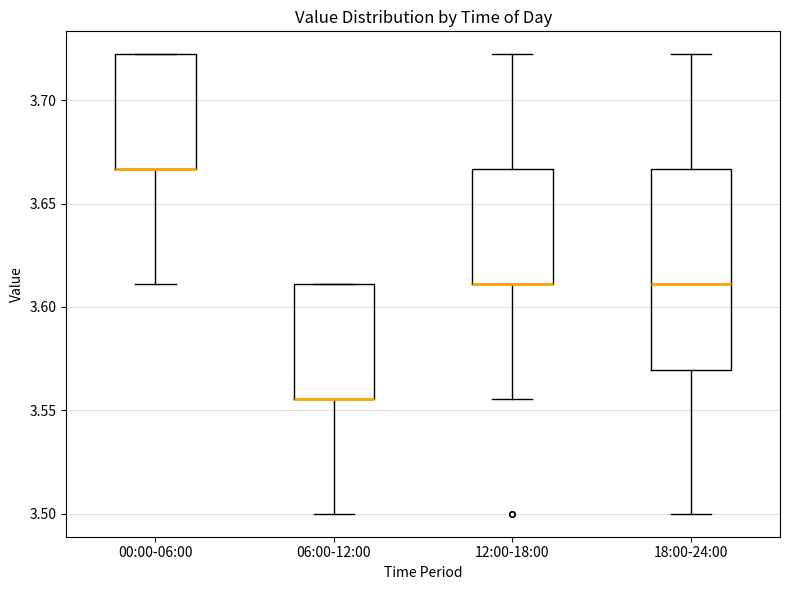

Reading left to right, read every box against the y-axis: the position of its median line, the range the box covers, and the ends of its whiskers. The values are not printed on the chart, so give them approximately, as read against the axis.

00:00-06:00: median 3.665 (drawn on the box's lower edge), box 3.665 to 3.720, whiskers 3.610 to 3.720
06:00-12:00: median 3.555 (drawn on the box's lower edge), box 3.555 to 3.610, whiskers 3.500 to 3.610
12:00-18:00: median 3.610 (drawn on the box's lower edge), box 3.610 to 3.665, whiskers 3.555 to 3.720
18:00-24:00: median 3.610, box 3.570 to 3.665, whiskers 3.500 to 3.720